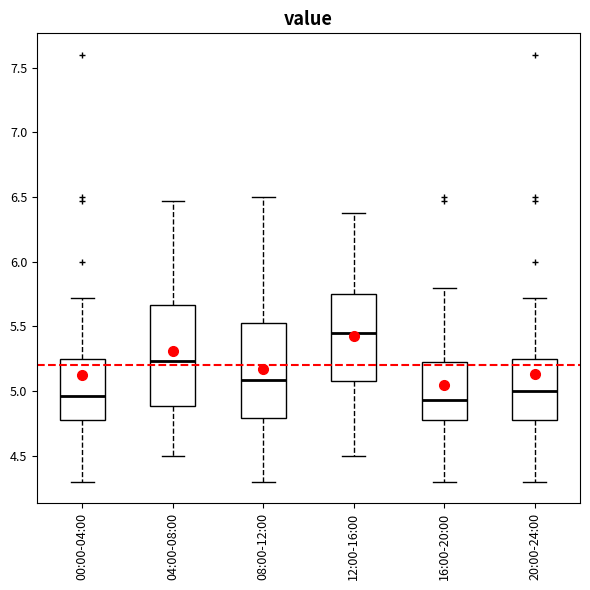

Reading left to right, transcribe this box plot: for each box, give where its median line is, the range the box spans, and where its two whiskers end, as read against the y-axis. The values are not printed on the chart, so give them approximately, as read against the axis.

00:00-04:00: median 4.95, box 4.80 to 5.25, whiskers 4.30 to 5.70
04:00-08:00: median 5.25, box 4.90 to 5.65, whiskers 4.50 to 6.45
08:00-12:00: median 5.10, box 4.80 to 5.55, whiskers 4.30 to 6.50
12:00-16:00: median 5.45, box 5.10 to 5.75, whiskers 4.50 to 6.40
16:00-20:00: median 4.95, box 4.80 to 5.25, whiskers 4.30 to 5.80
20:00-24:00: median 5.00, box 4.80 to 5.25, whiskers 4.30 to 5.70